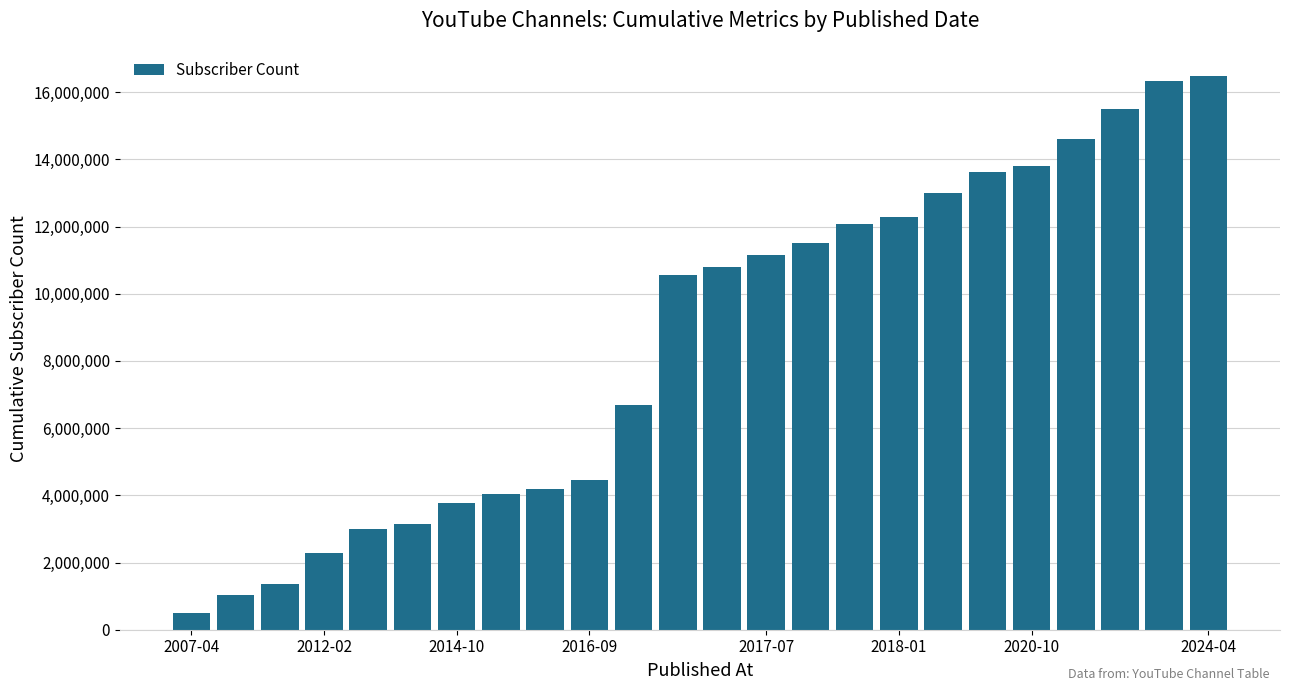

What is the greatest value displayed?

16493000